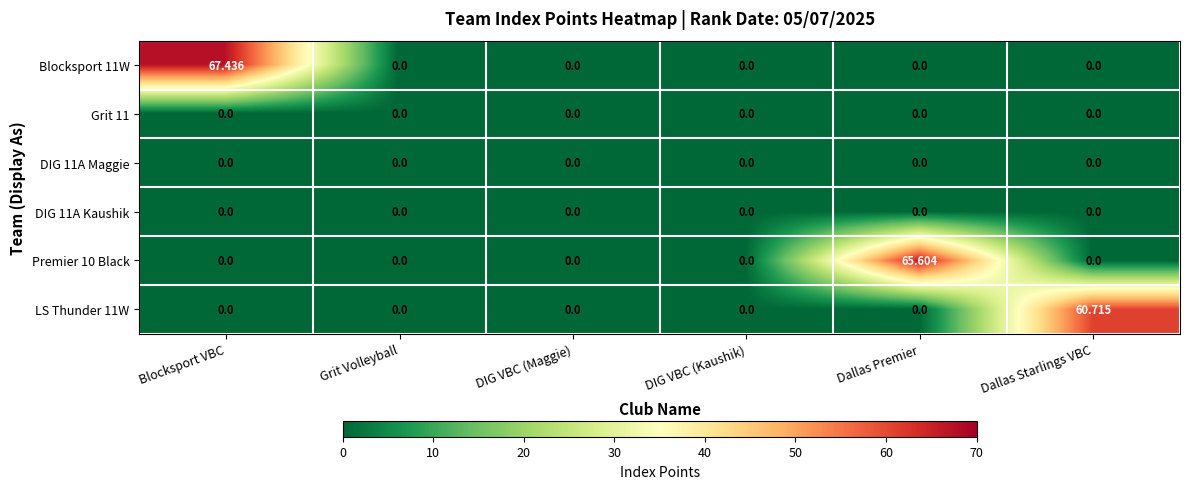

How many values in Premier 10 Black are above zero?

1